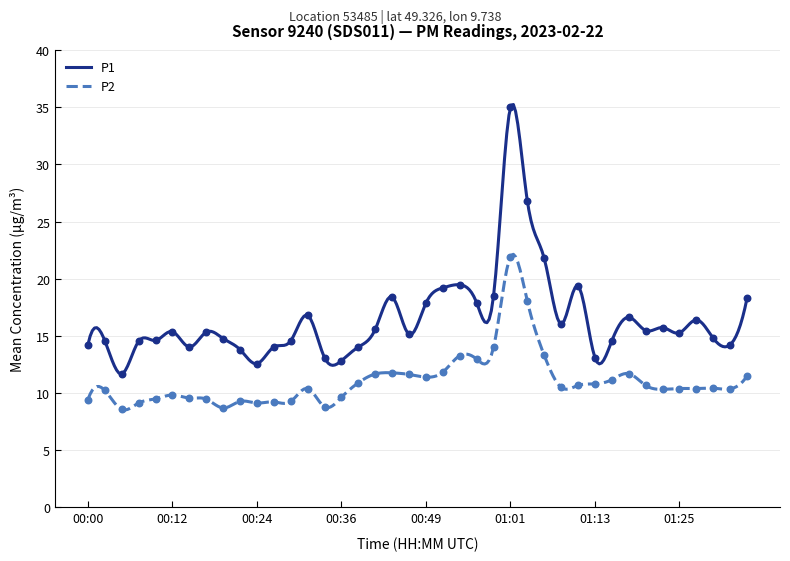

Which series reaches the maximum Y coordinate?

P1